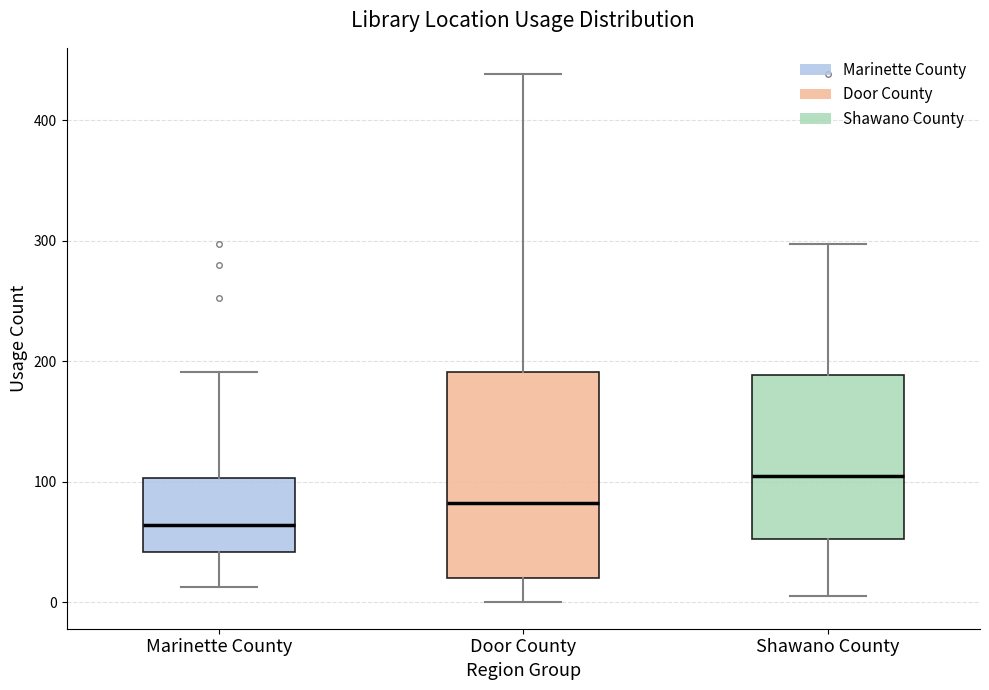

Which box has the highest median line?

Shawano County